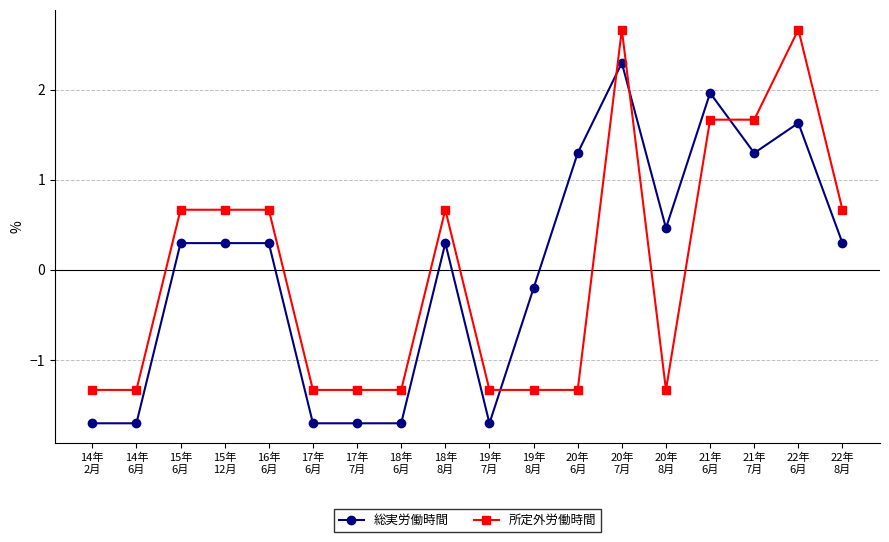

True or false: 所定外労働時間 has more than 0 interior local peaks.

True